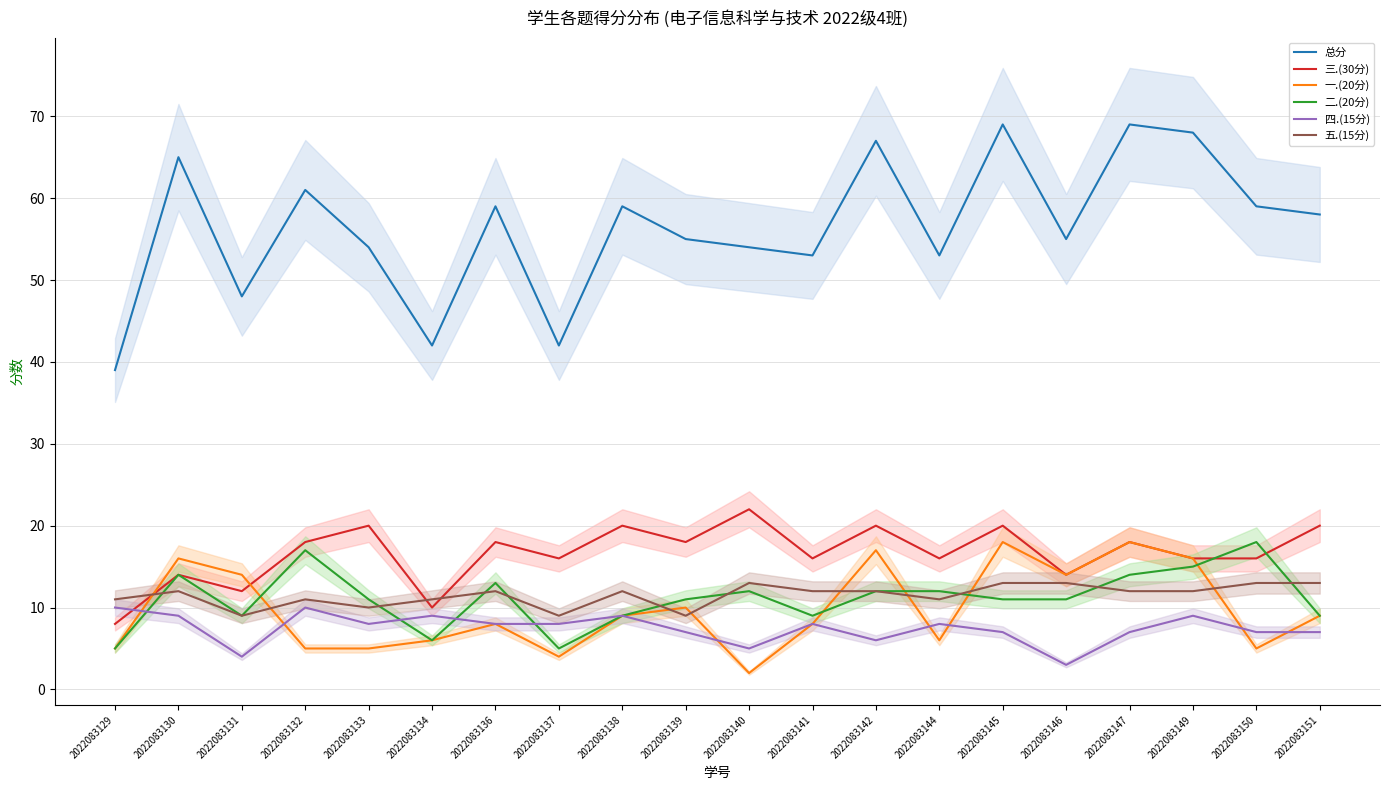

Which series changed the most between 2022083142 and 2022083144?

总分